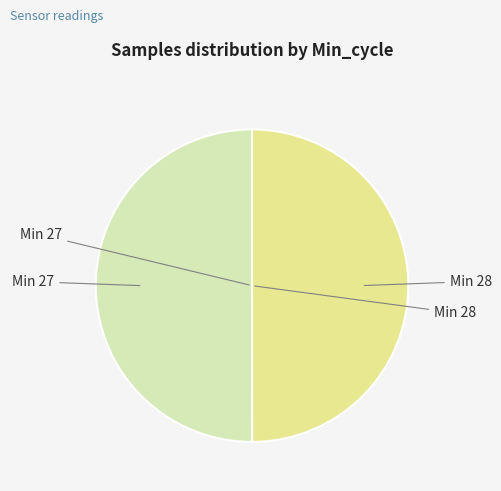

Which category has the smallest portion of the pie?

28